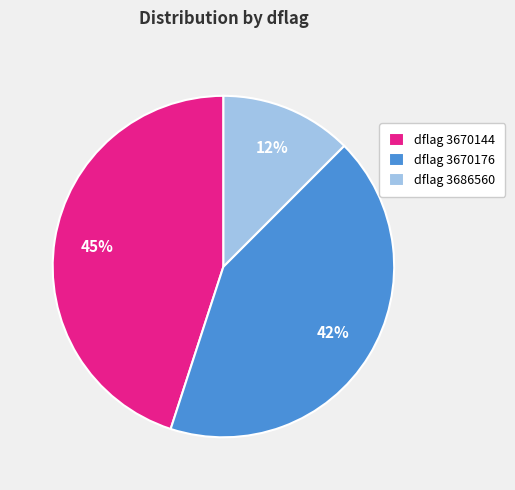

Rank the categories by value from lowest to highest.

dflag 3686560, dflag 3670176, dflag 3670144